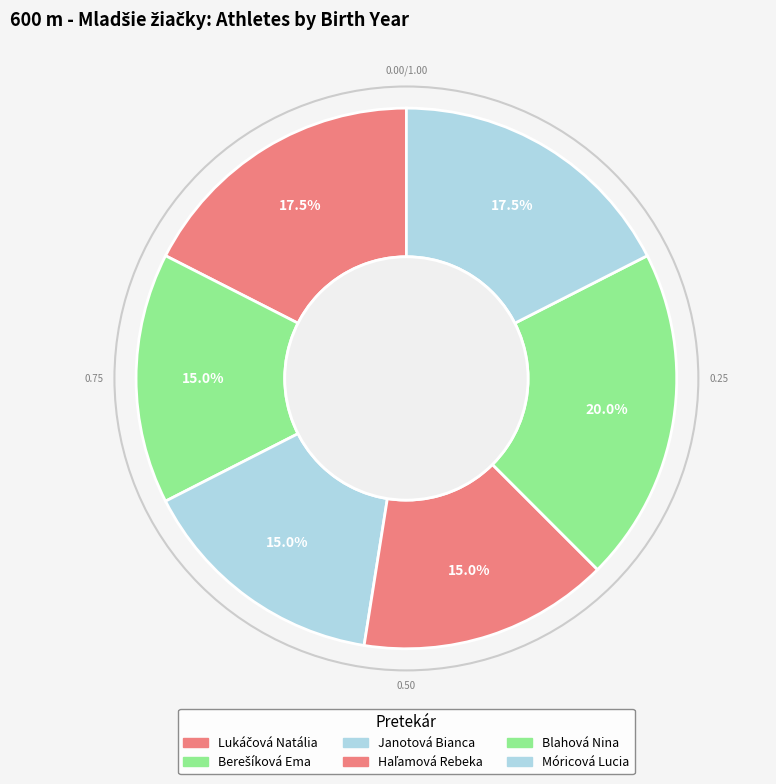

Which category has the smallest portion of the pie?

Berešíková Ema